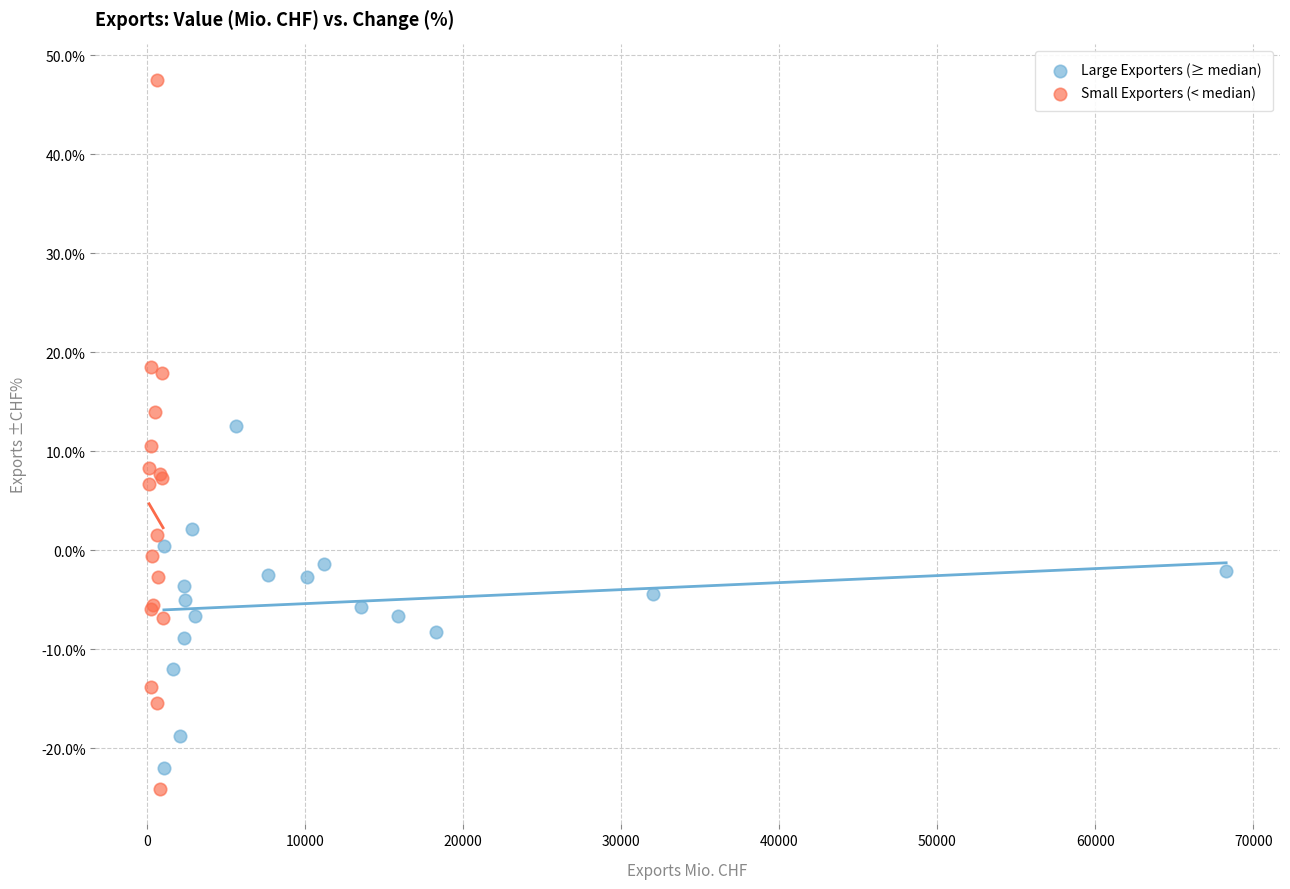

Which series contains the highest Y value?

Small Exporters (< median)